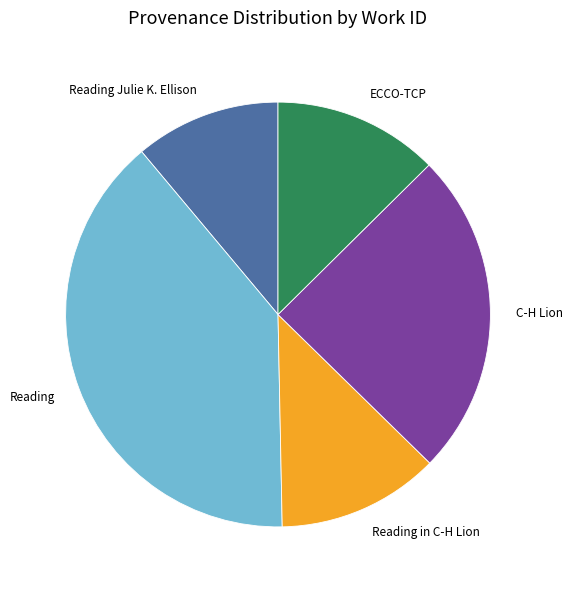

Is Reading Julie K. Ellison the majority of the pie?

No